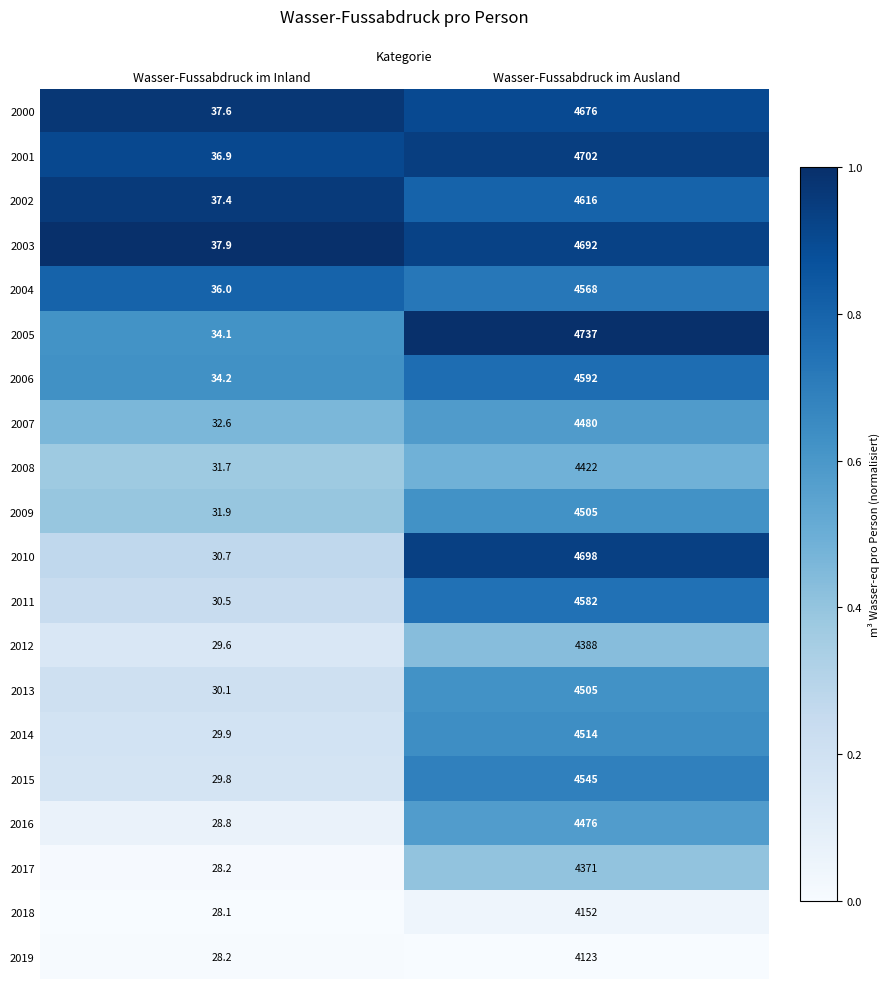

Between Wasser-Fussabdruck im Inland and Wasser-Fussabdruck im Ausland, which series saw the biggest shift?

2005